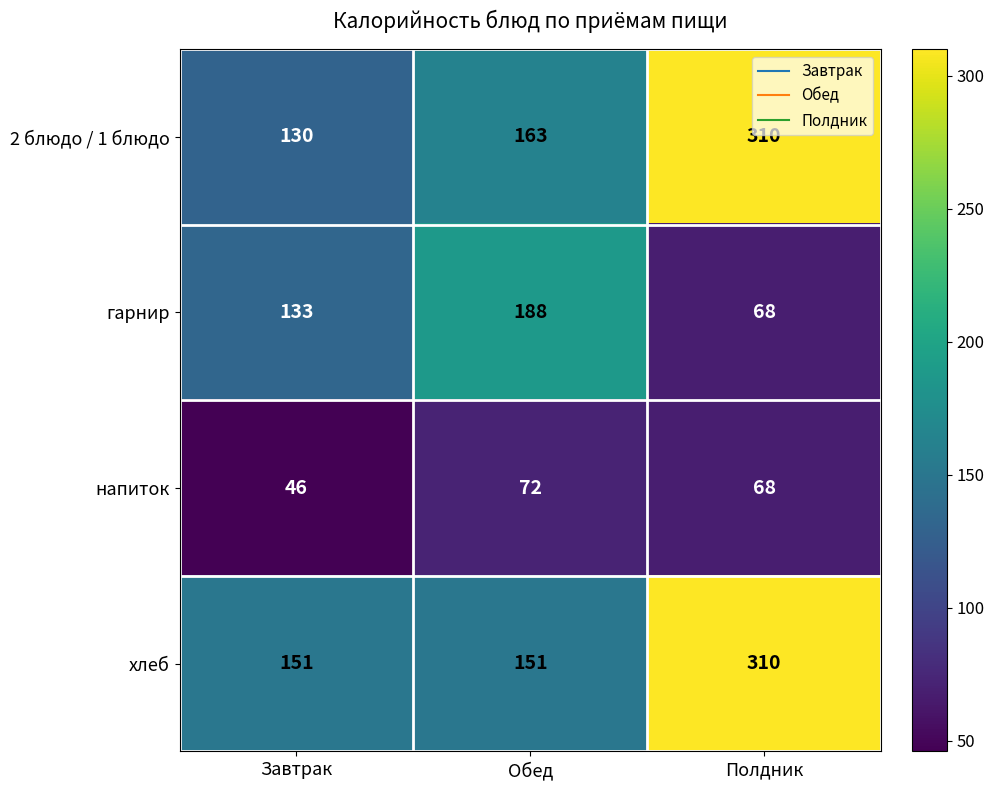

How many series are shown in this chart?

4